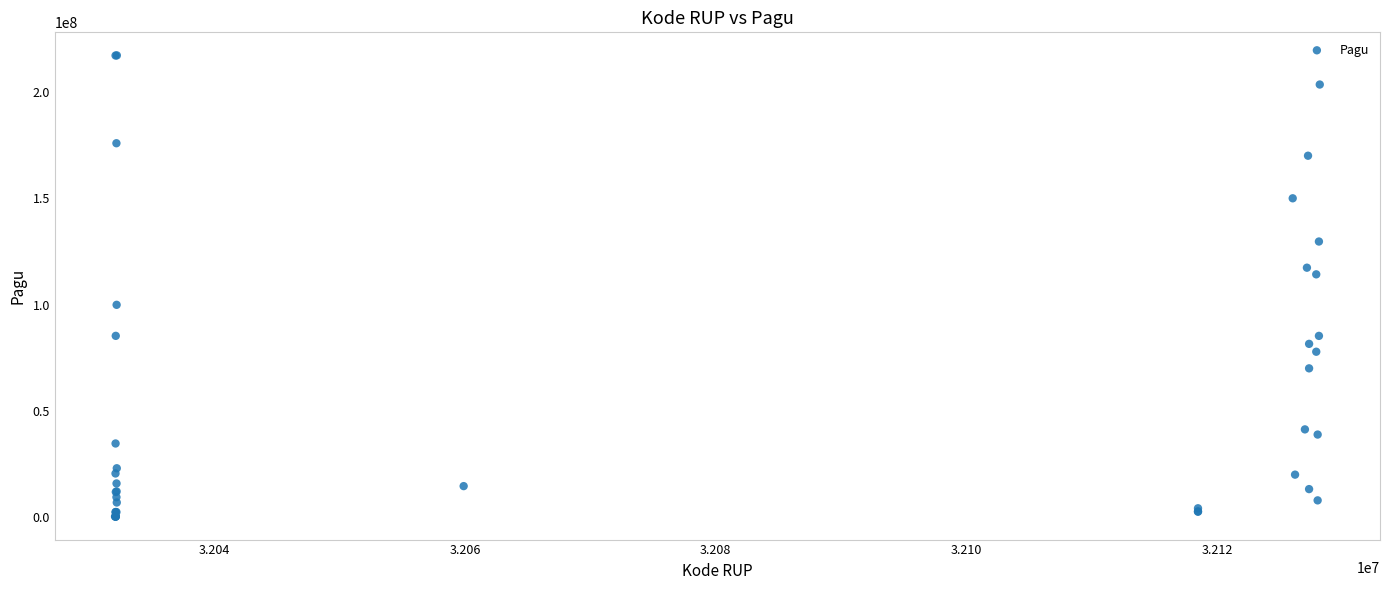

What Y value in the scatter plot is closest to 108830000?

114296000